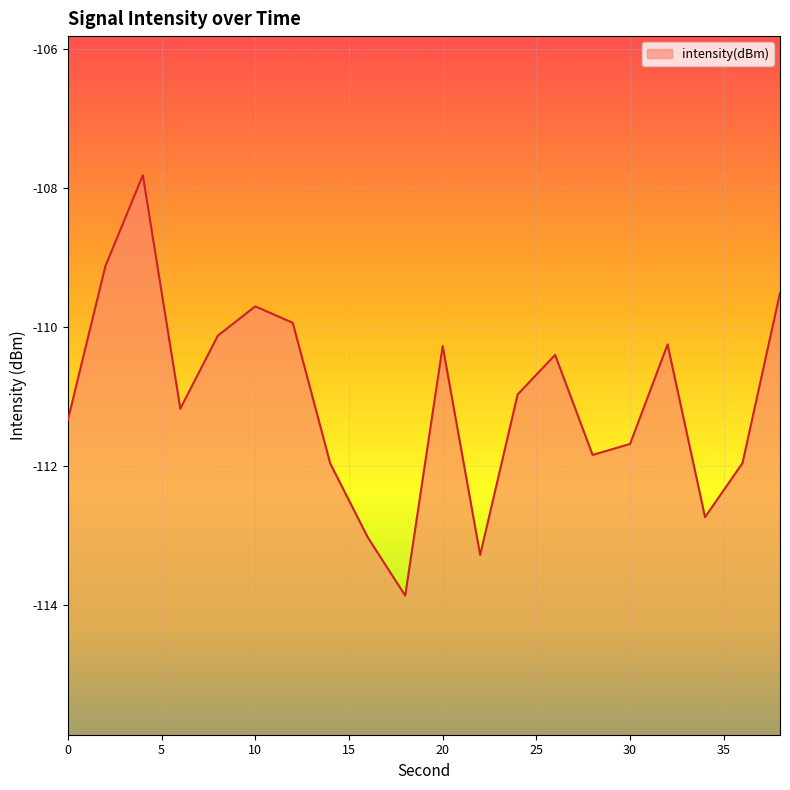

What is the smallest value displayed?

-113.9